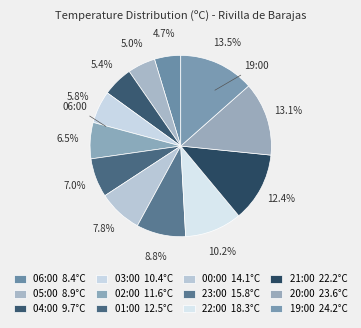

What is the smallest slice in the pie chart?

06:00